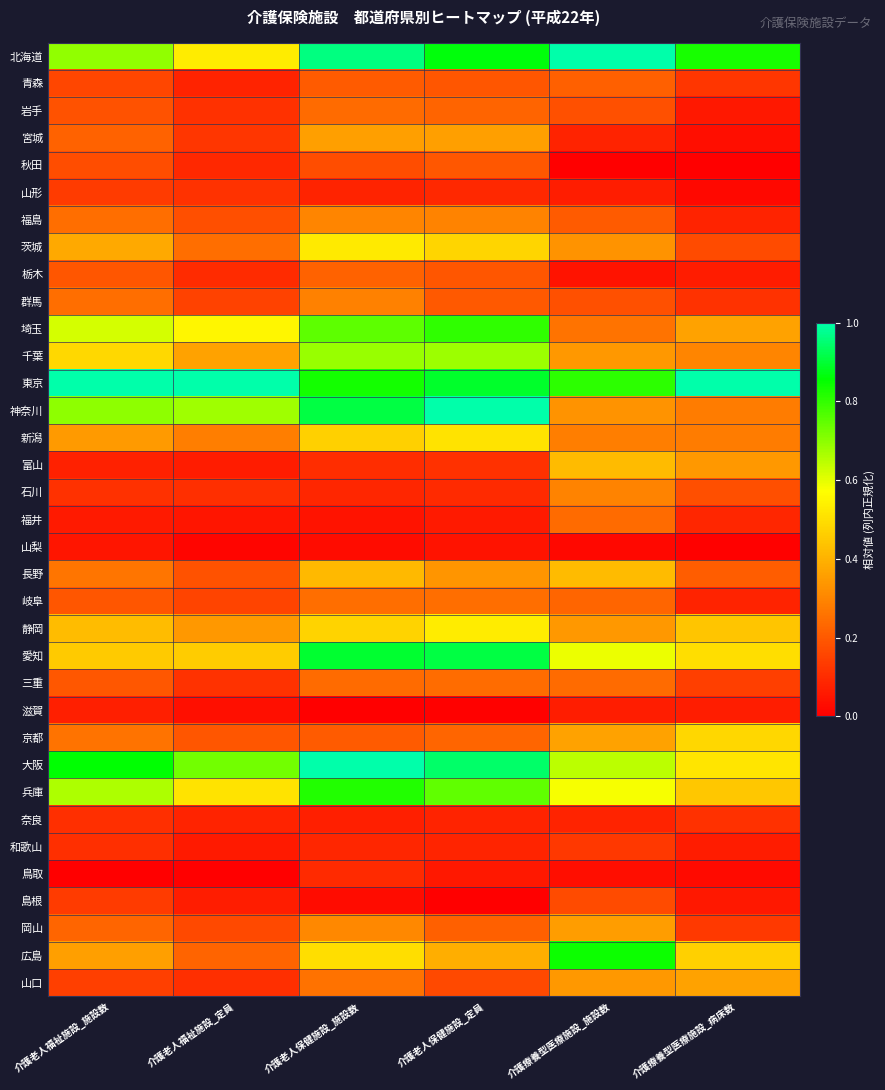

Between 介護療養型医療施設_病床数 and 介護老人保健施設_施設数, which is larger?

介護老人保健施設_施設数